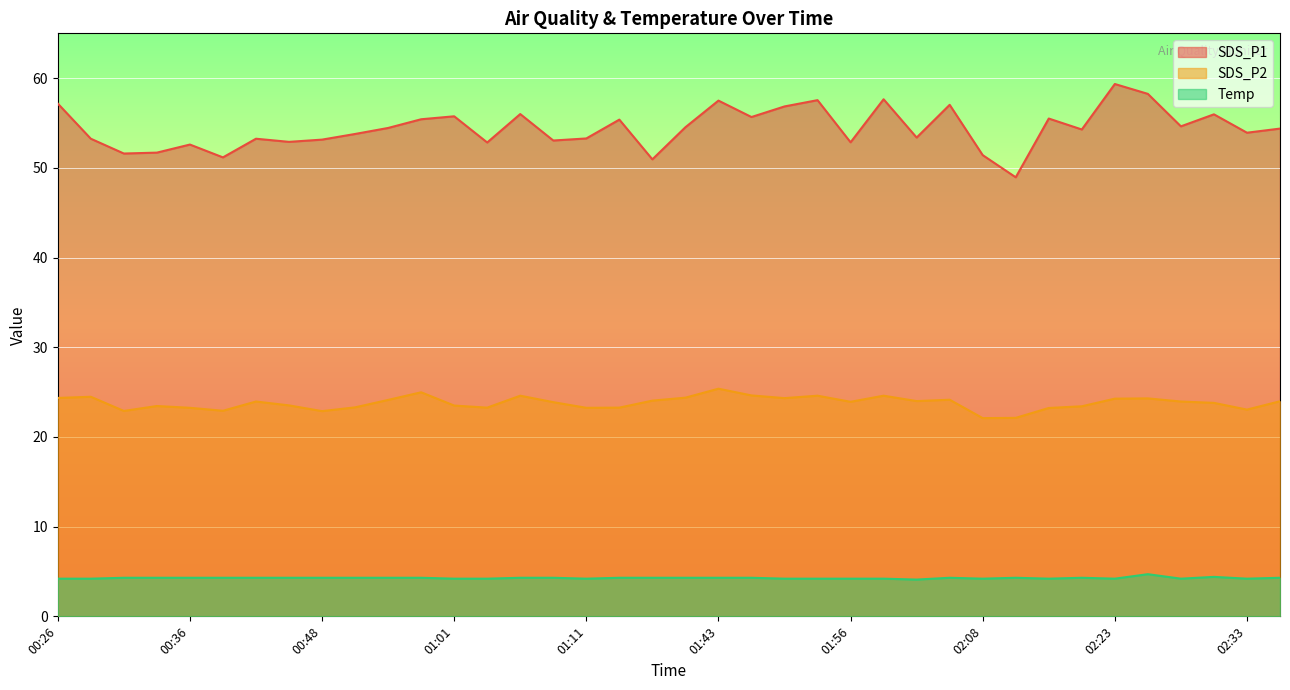

What is the sum of all SDS_P2 values?

904.1